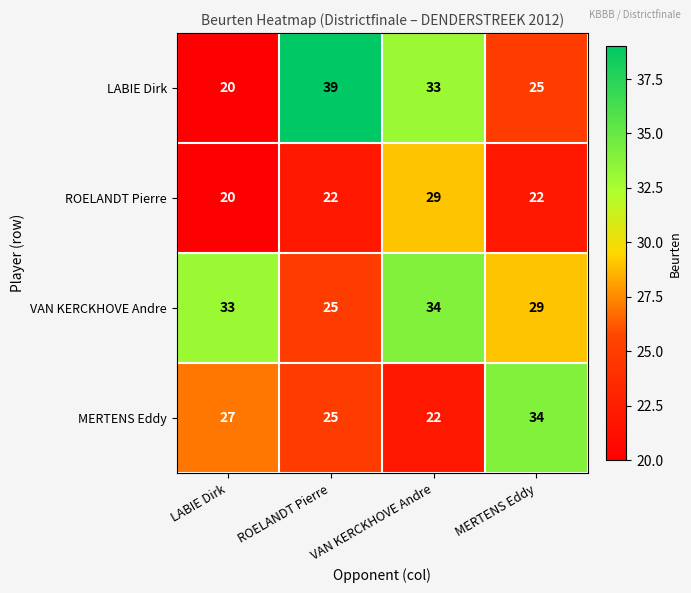

How many data points does each series have?

4